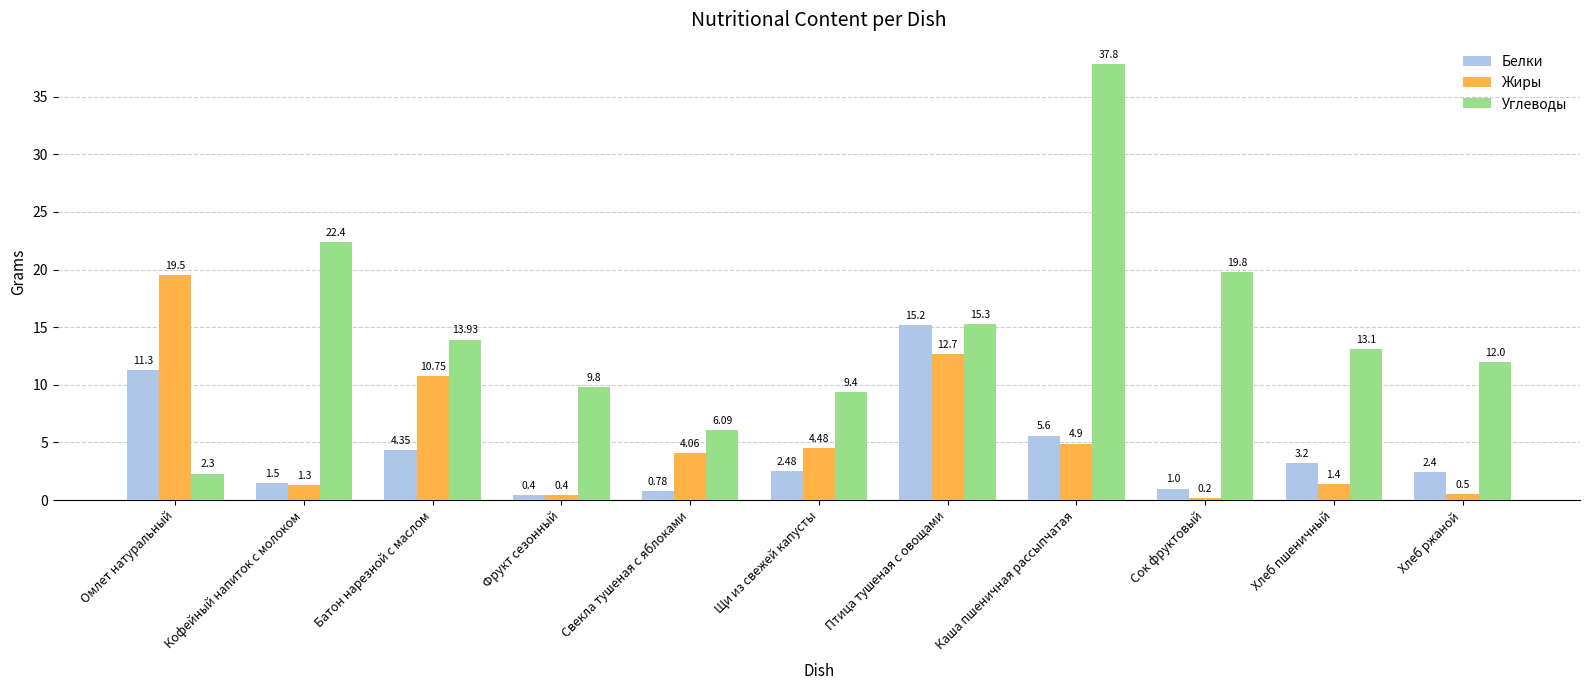

How many values in the Углеводы series are below 13?

5